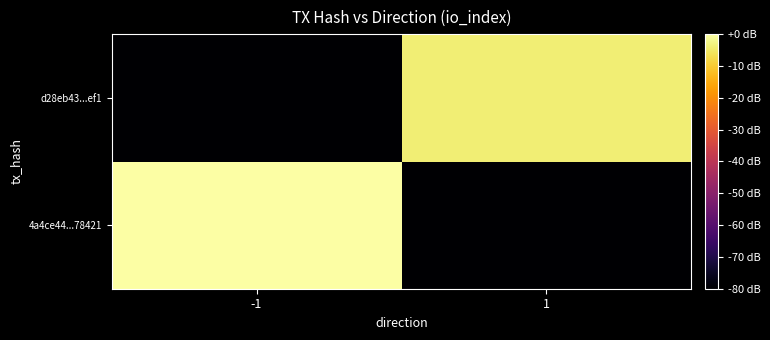

Reading left to right, extract all data points from this chart.

4a4ce44...78421: -1=0.0	1=-80.0
d28eb43...ef1: -1=-80.0	1=-4.0